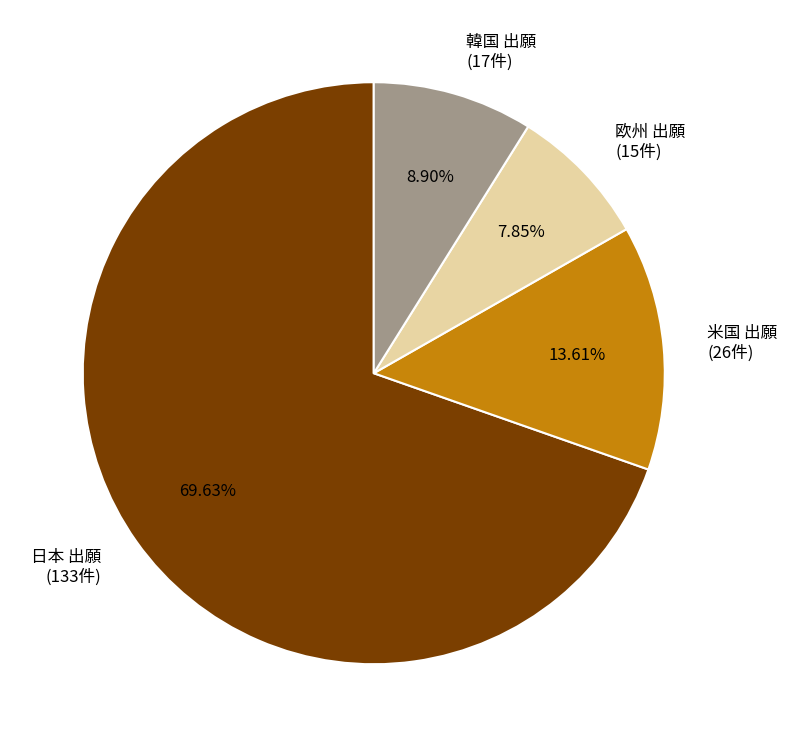

True or false: 米国 出願 accounts for 14% of the total.

True